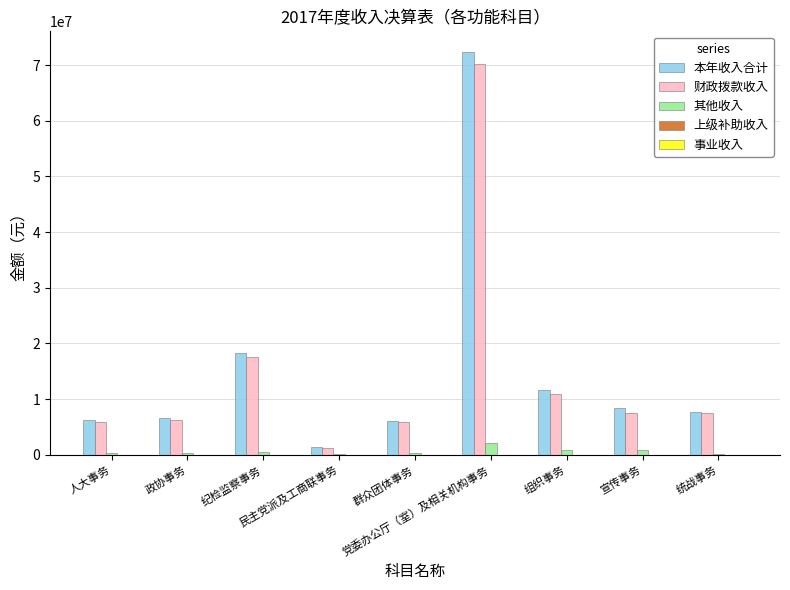

What is the maximum value for 本年收入合计?

72440528.7